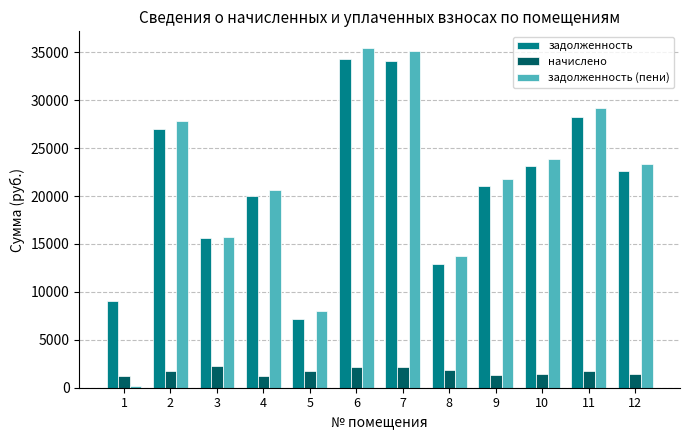

Is the value of начислено at 10 greater than the value of задолженность (пени) at 2?

No